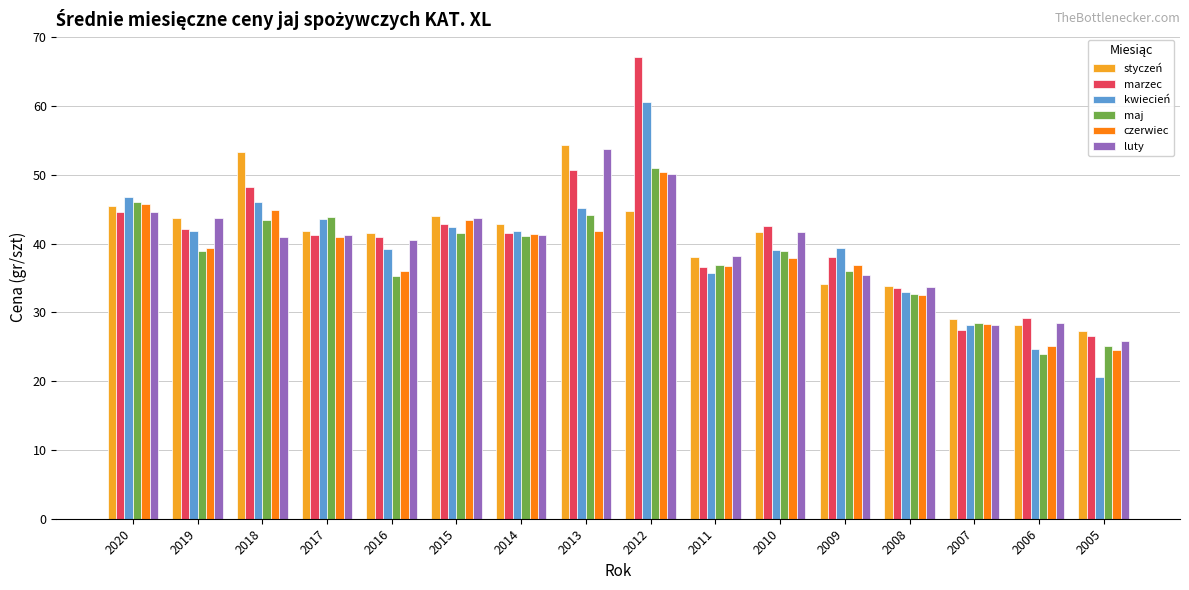

The value of czerwiec at 2005 is 24.5. True or false?

True